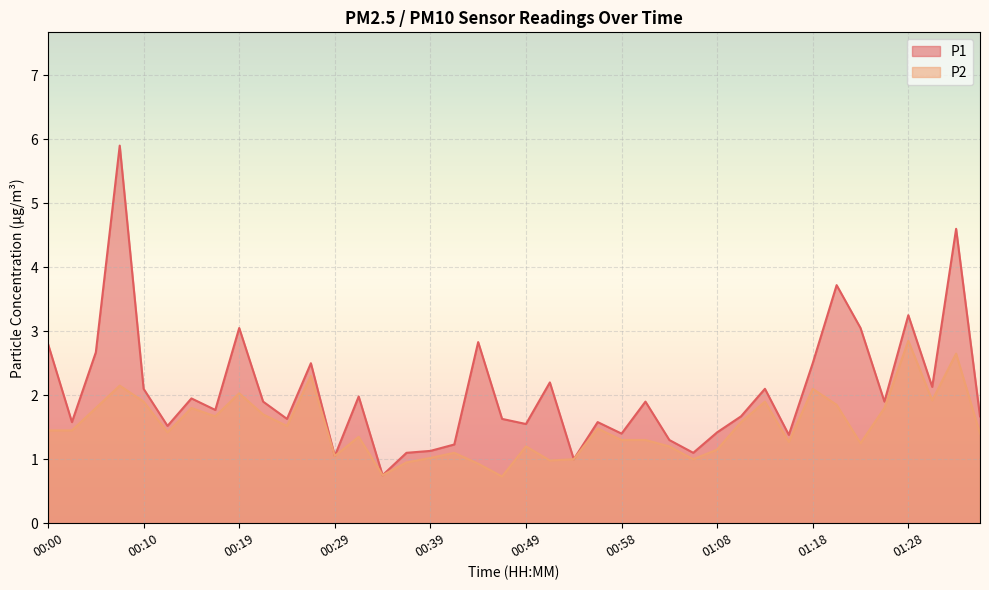

What are all the series names shown in the legend?

P1, P2